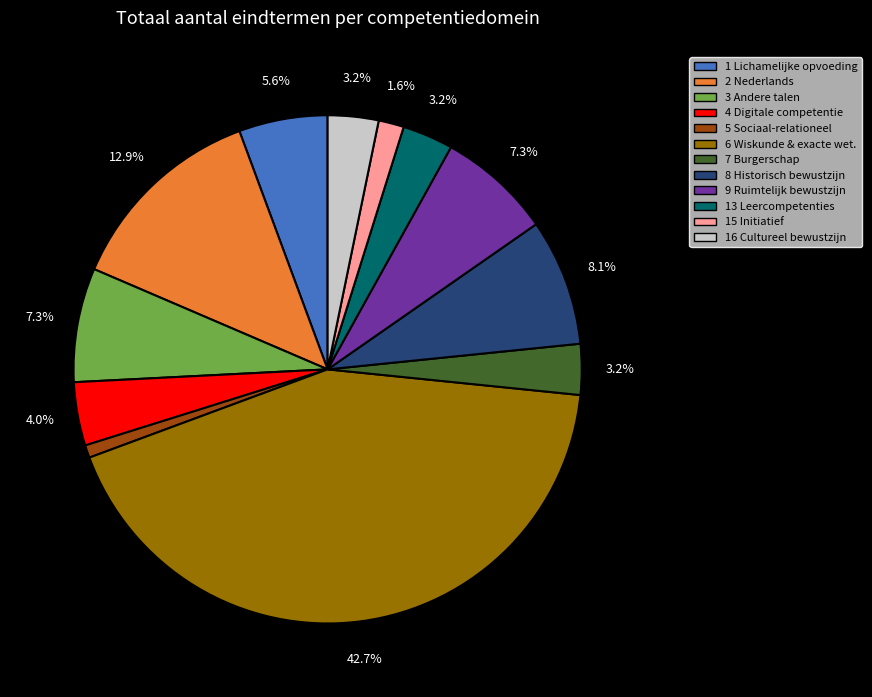

Does 6 Wiskunde & exacte wet. account for over 50% of the chart?

No